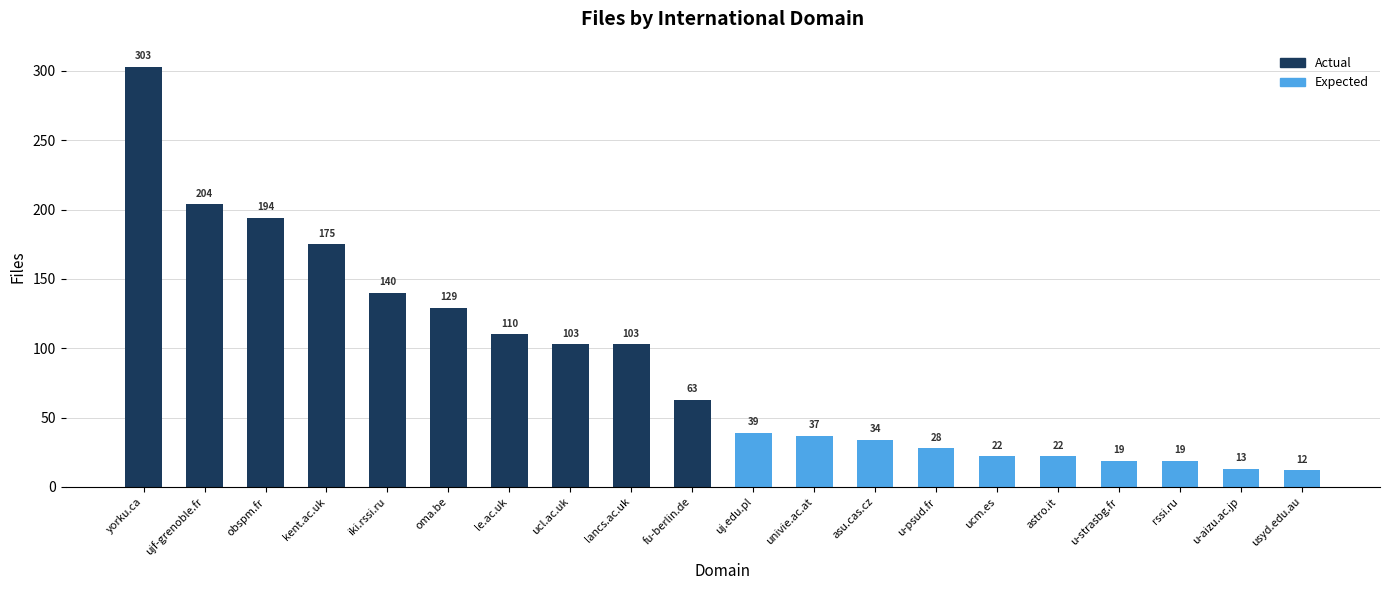

What is the difference between the maximum and second lowest values in the Actual series?

200